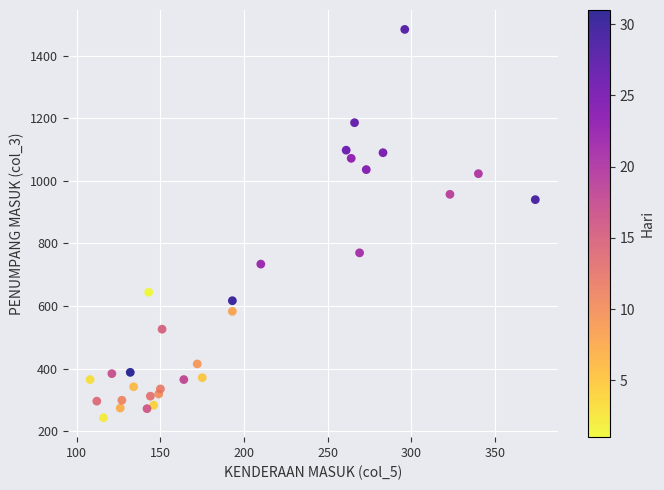

What Y value in the scatter plot is closest to 863?

940